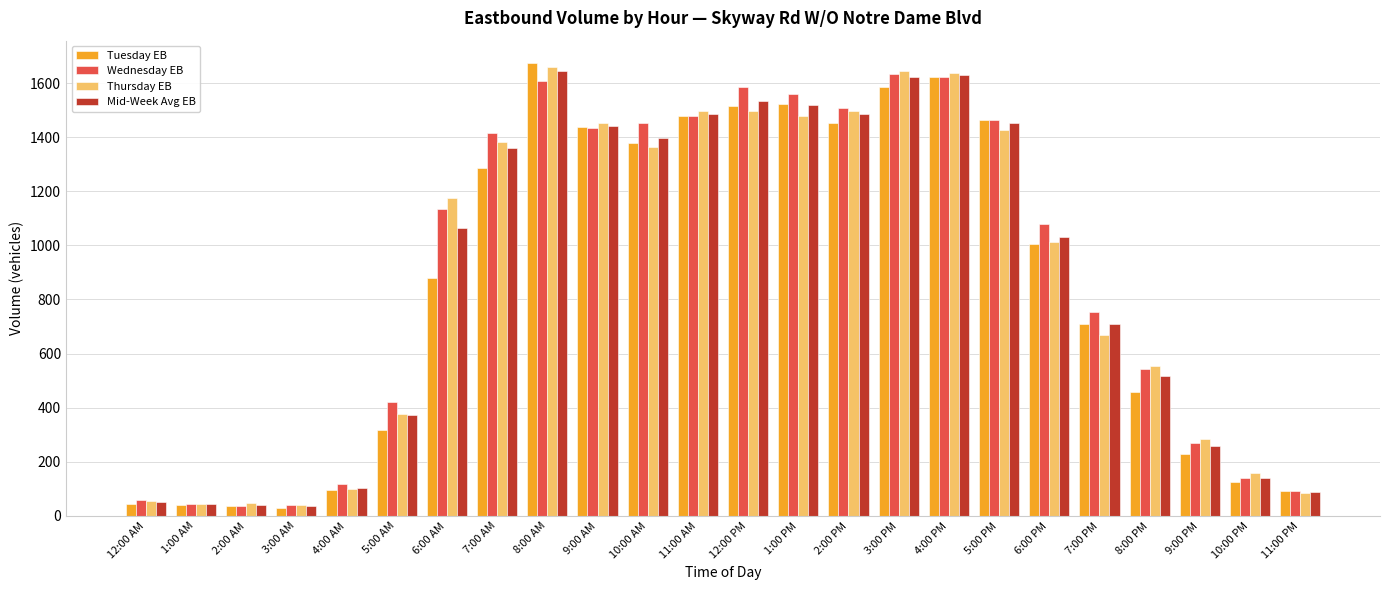

Which series has the largest total across all categories?

Wednesday EB